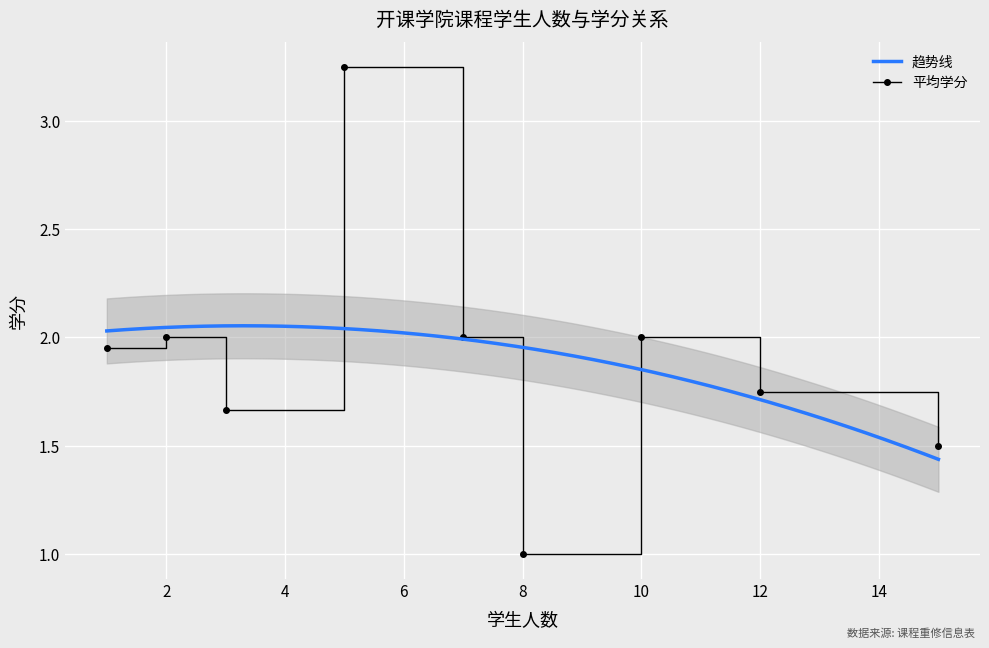

How many values exceed 2?

5